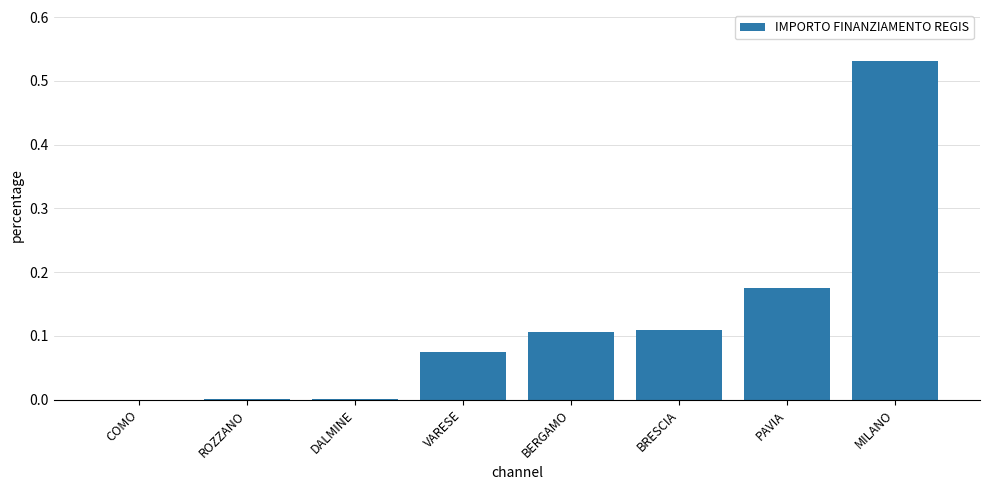

The chart shows a value of 0.0 at COMO. True or false?

True